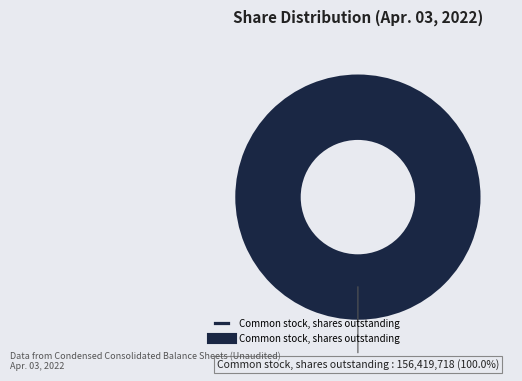

Does any single category account for the majority?

Yes